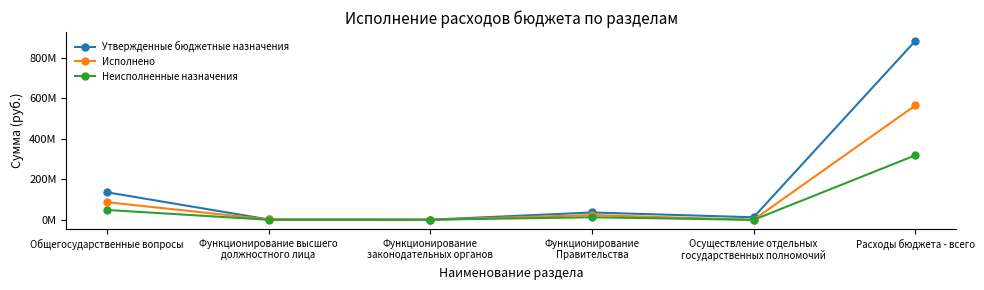

At which label is Исполнено closest to 281900074?

Общегосударственные вопросы